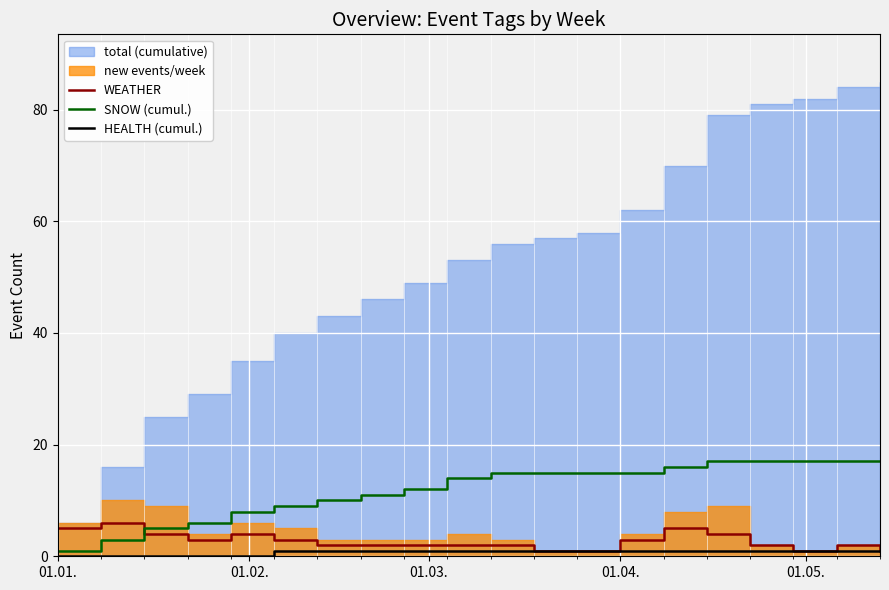

What is the value of the HEALTH (cumul.) point at the 18th from the left?

1